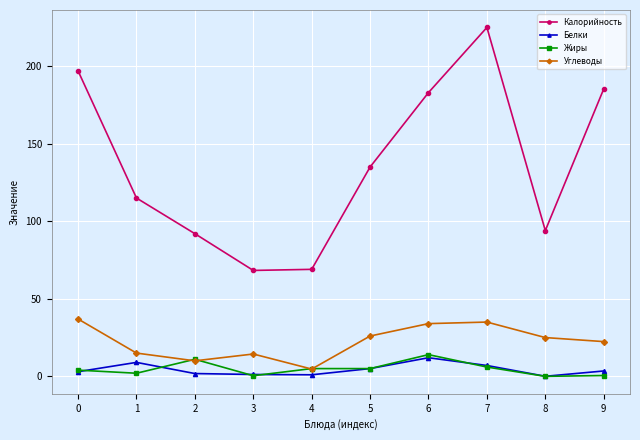

How many data points does each series have?

10